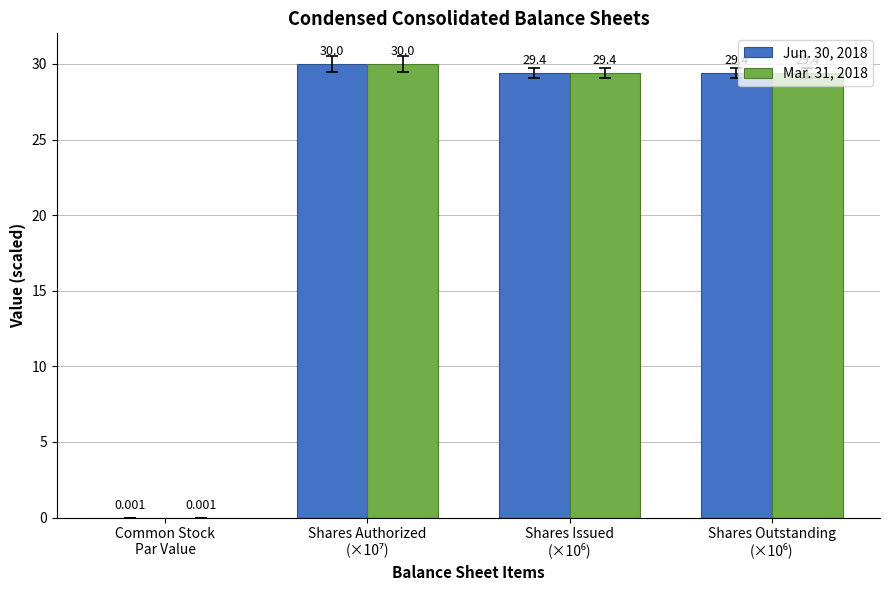

What is the difference between the Jun. 30, 2018 values at Common Stock
Par Value and Shares Outstanding
(×10⁶)?

29.4